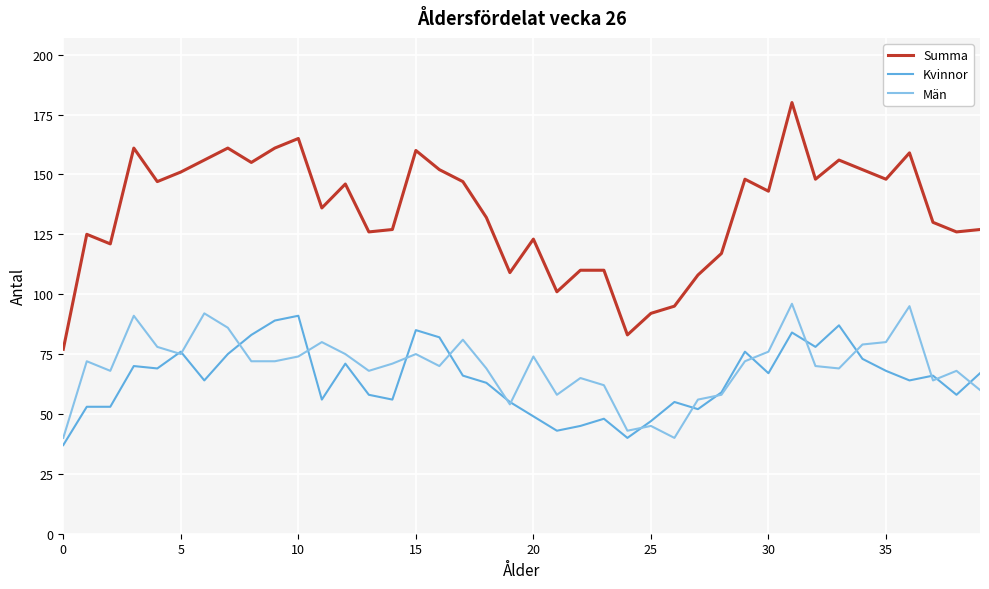

True or false: Kvinnor and Summa cross at least once.

False